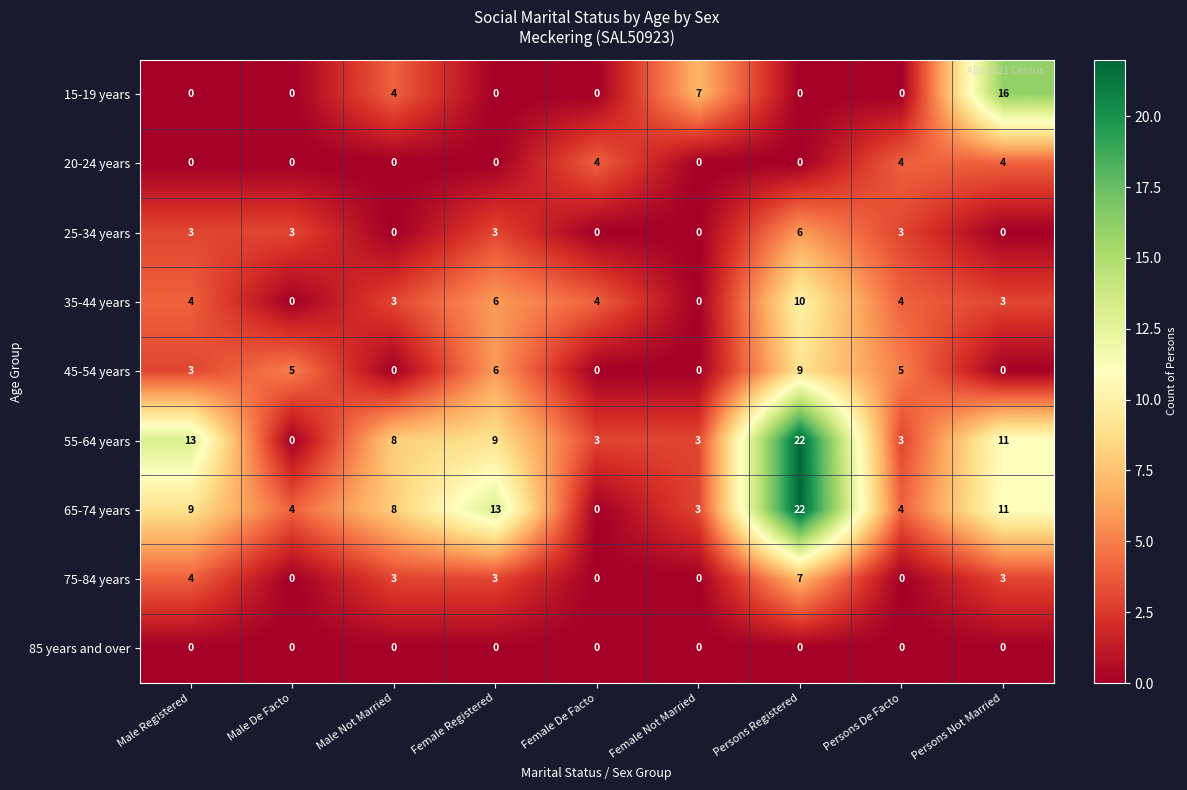

How many categories are shown in the chart?

9